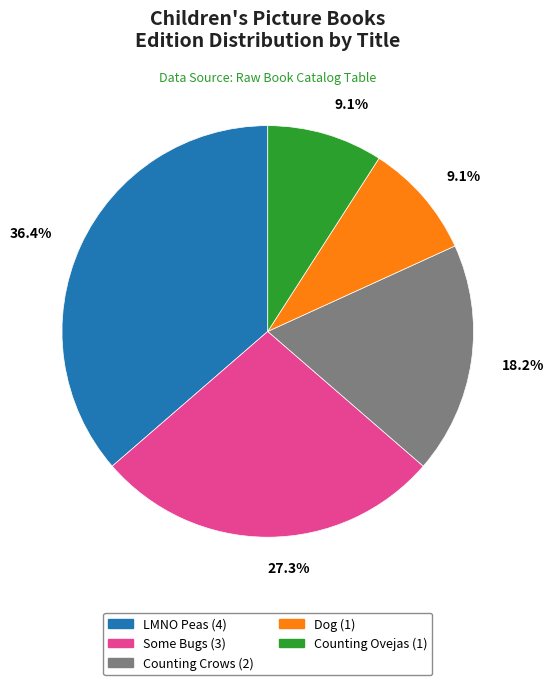

Is there a majority slice in this chart?

No